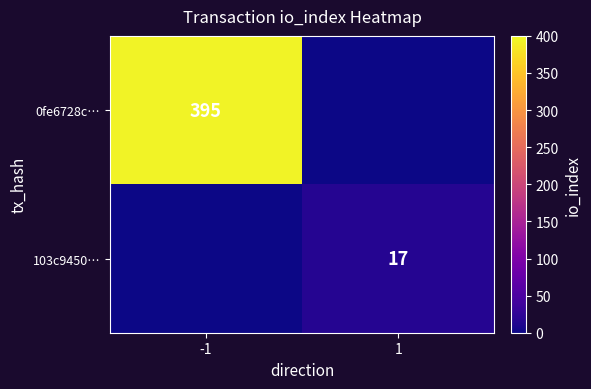

Between 1 and -1, which is larger?

-1